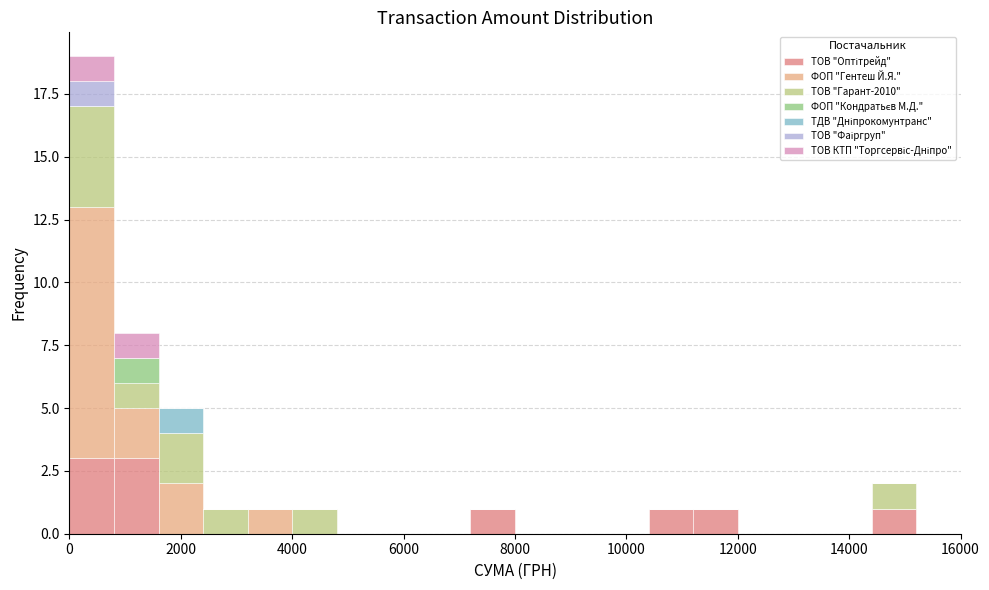

Which range on the x-axis has the tallest stacked bar (by total height)?

0 to 800